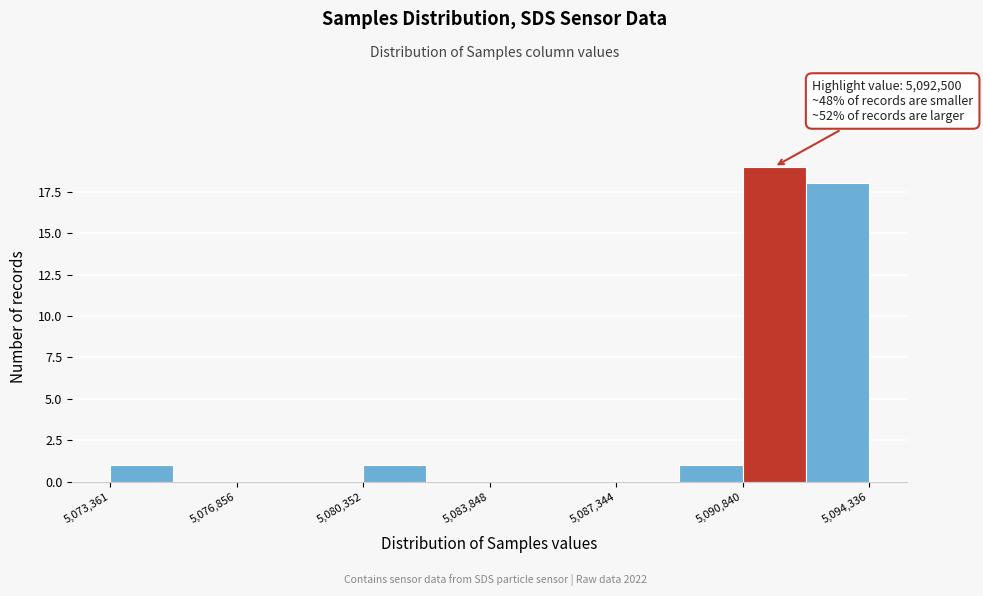

Read against the x-axis, roughly where is the centre of the tallest bar?

5091500